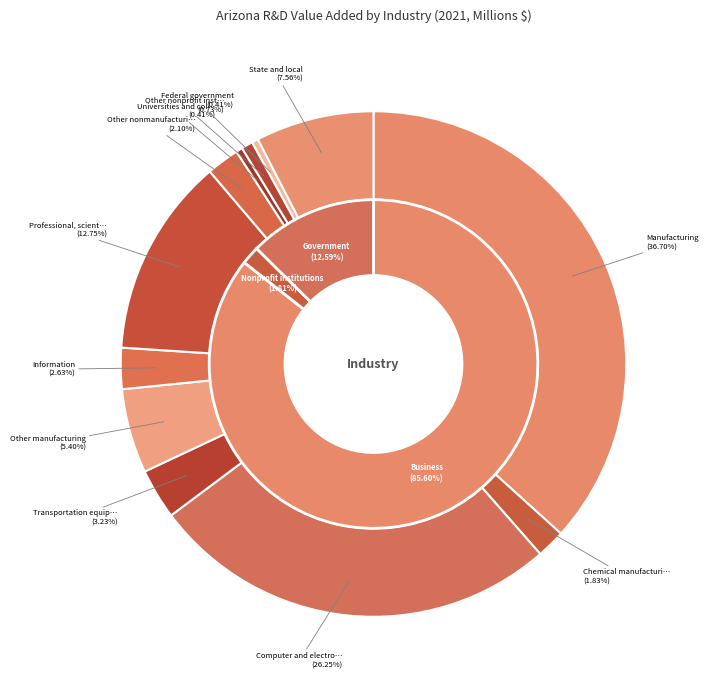

Which category has the smallest portion of the pie?

Federal government